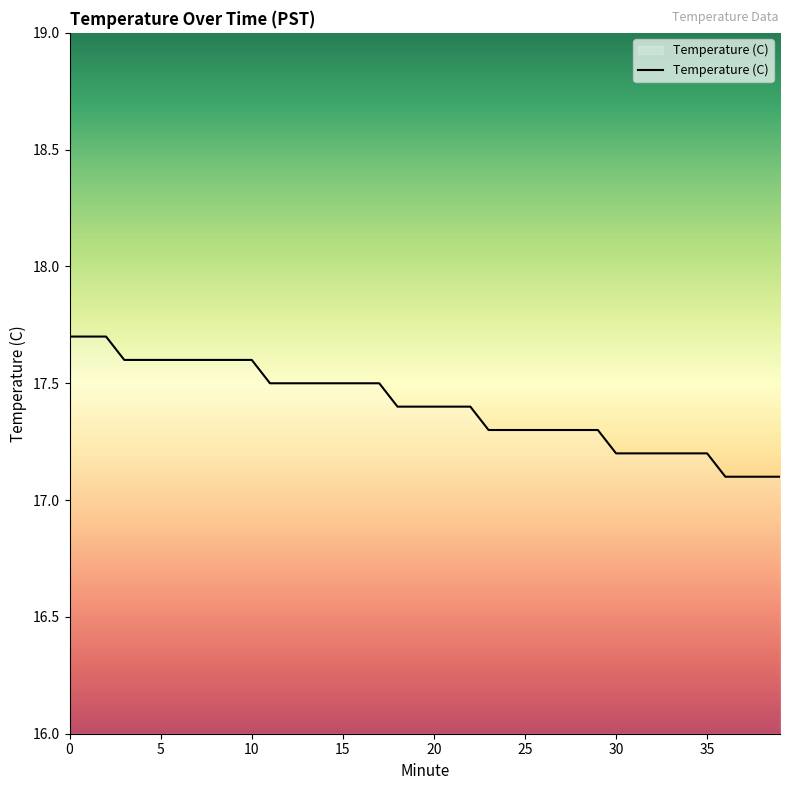

What is the greatest value displayed?

17.7